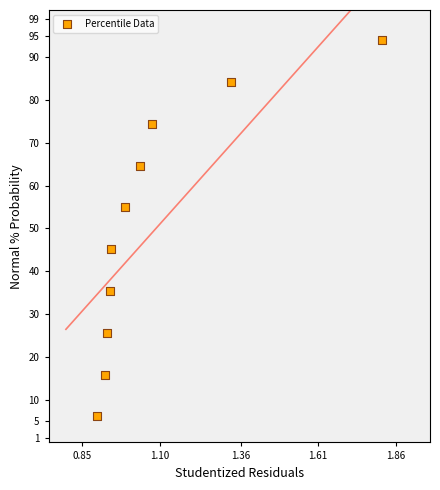

What Y value in the scatter plot is closest to 49?

45.1